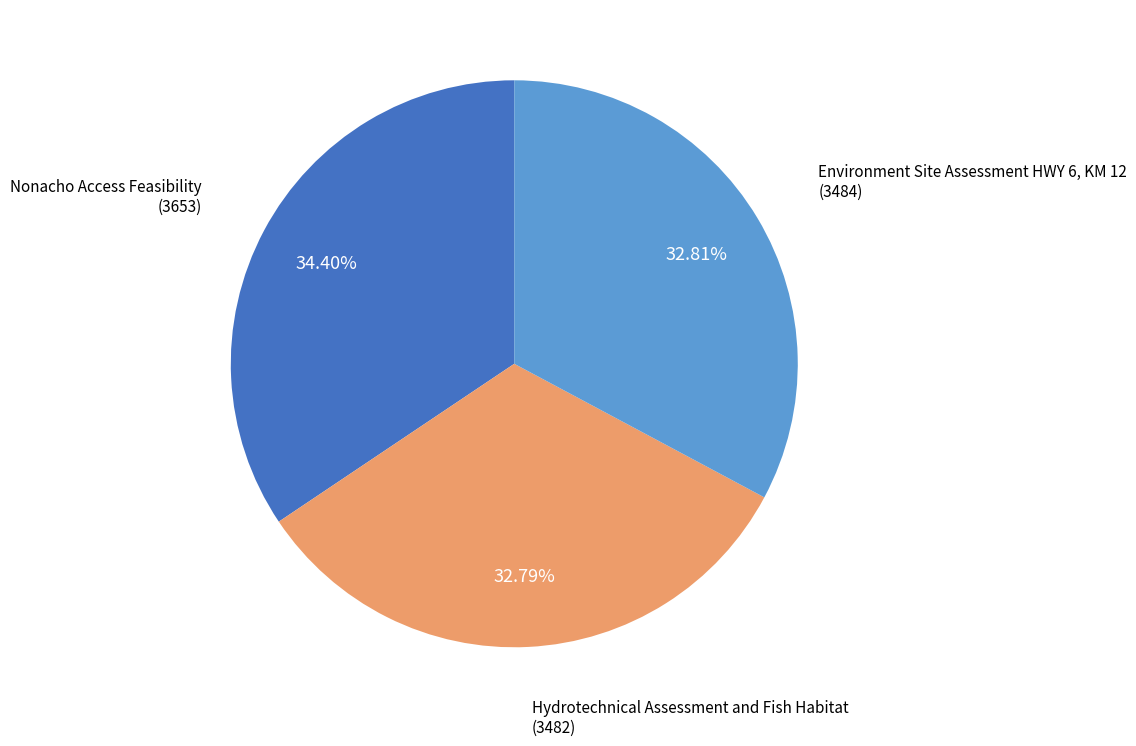

The Environment Site Assessment HWY 6, KM 12 slice represents 33% of the pie. True or false?

True